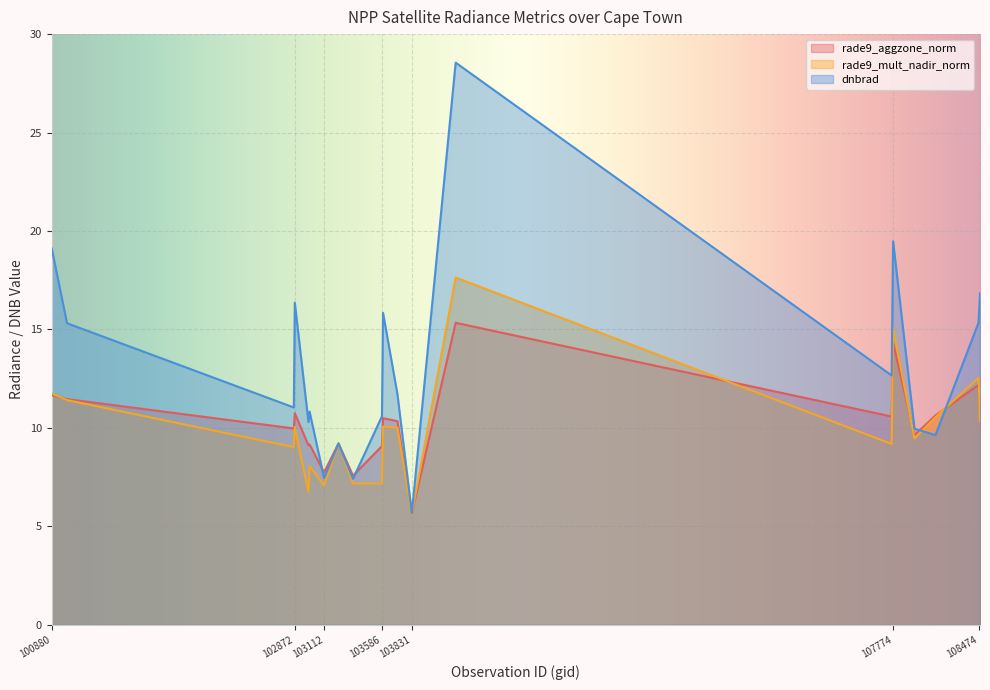

In rade9_aggzone_norm, how many points are higher than both neighbors (excluding endpoints)?

7